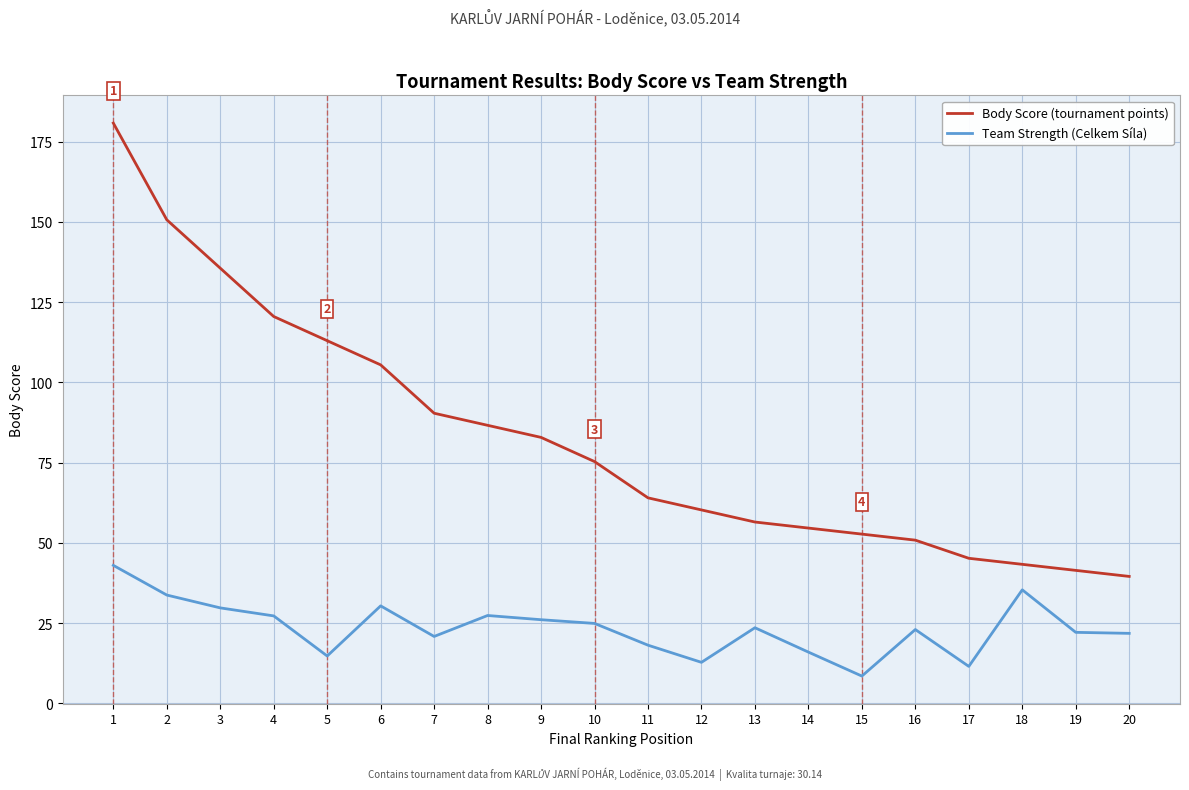

Does the chart display data point markers on the line(s)?

No